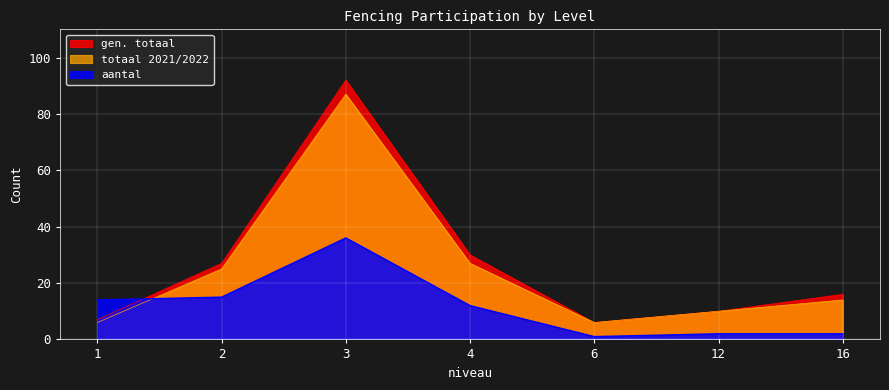

How many times do aantal and totaal 2021/2022 cross each other?

1